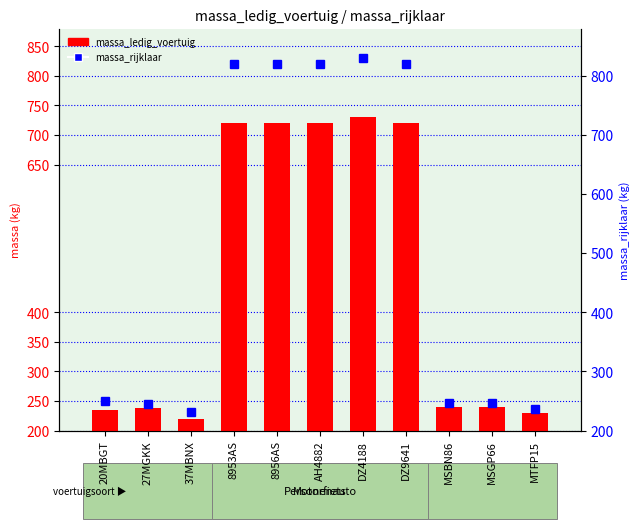

Reading left to right, what are all the values shown in this chart?

massa_ledig_voertuig: 235	238	220	720	720	720	730	720	240	240	229
massa_rijklaar: 250	245	231	820	820	820	830	820	247	247	236